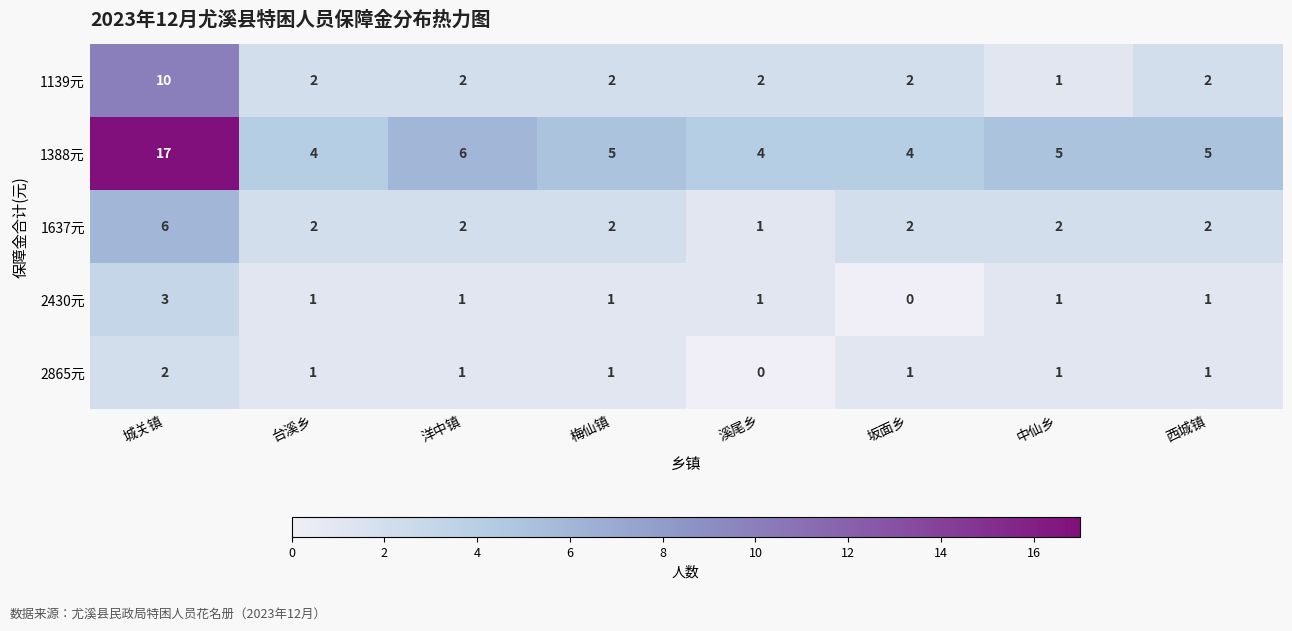

Which series changed the most between 洋中镇 and 西城镇?

1388元